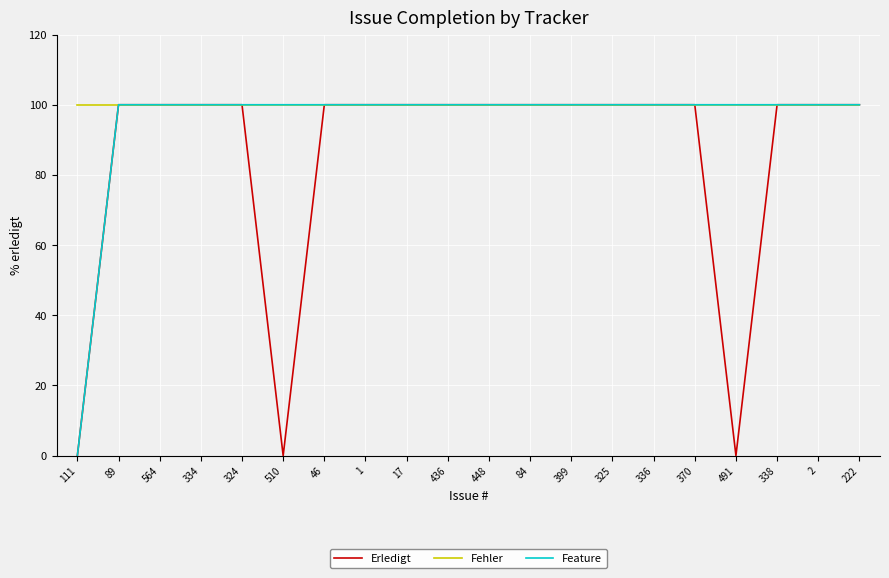

What is the sum of the Erledigt values at 510 and 84?

100